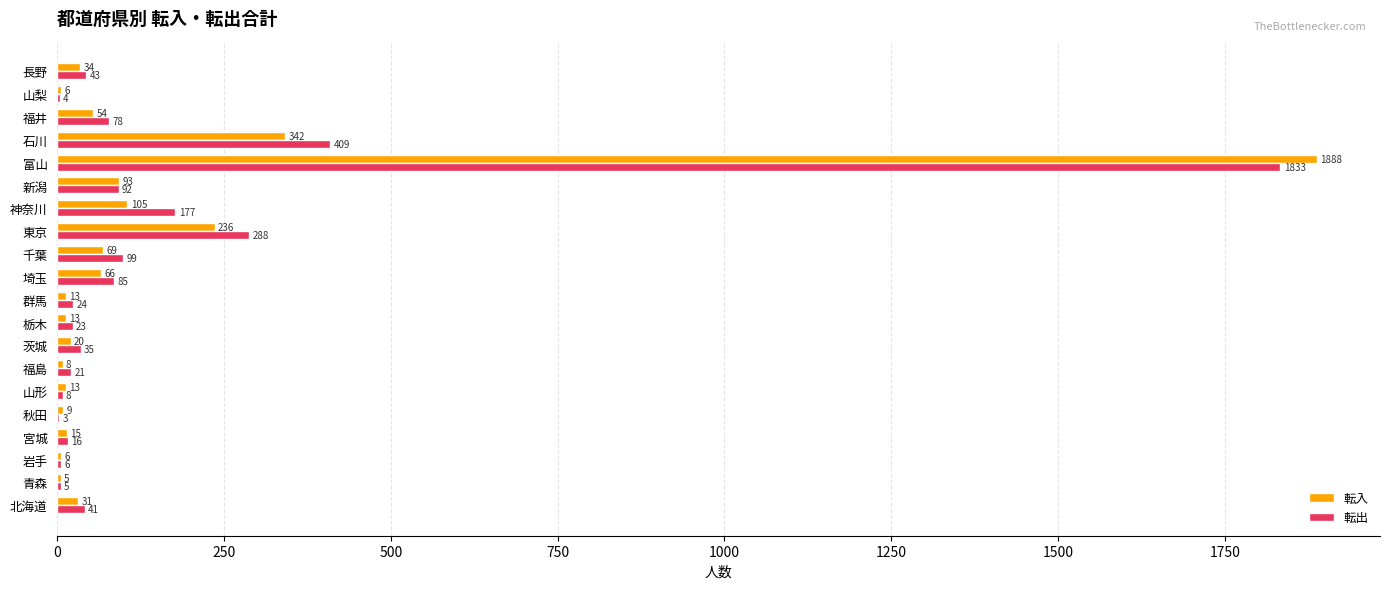

What is the total value across all series at 埼玉?

151